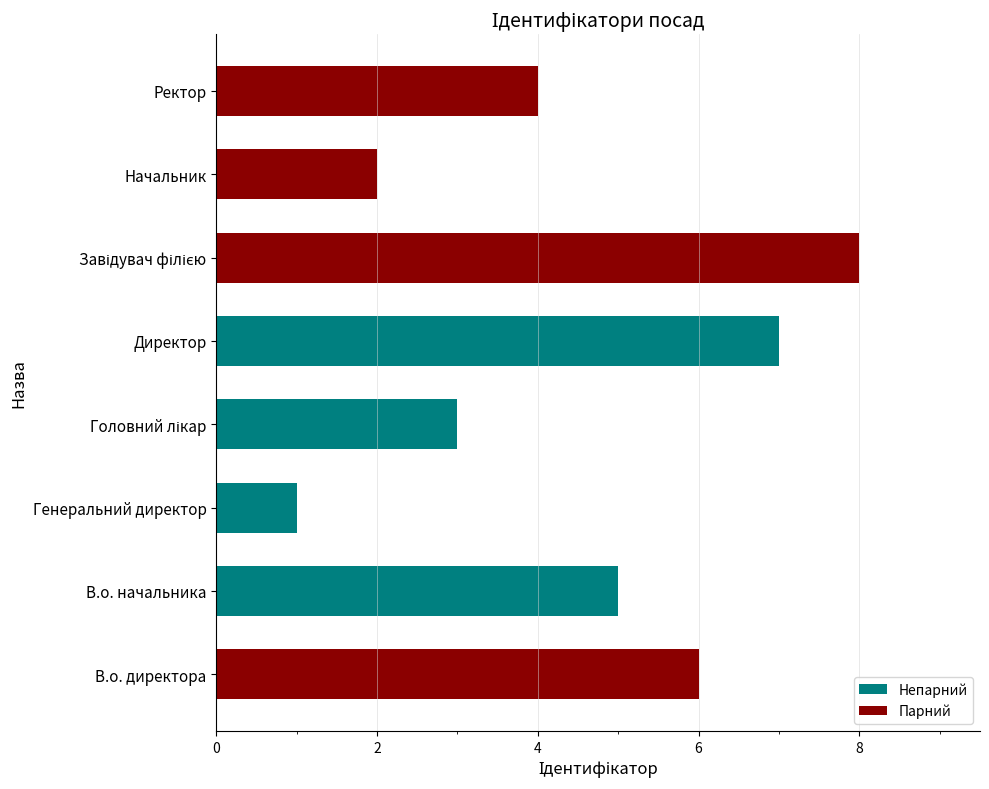

What is the difference between the values at Директор and Ректор?

3